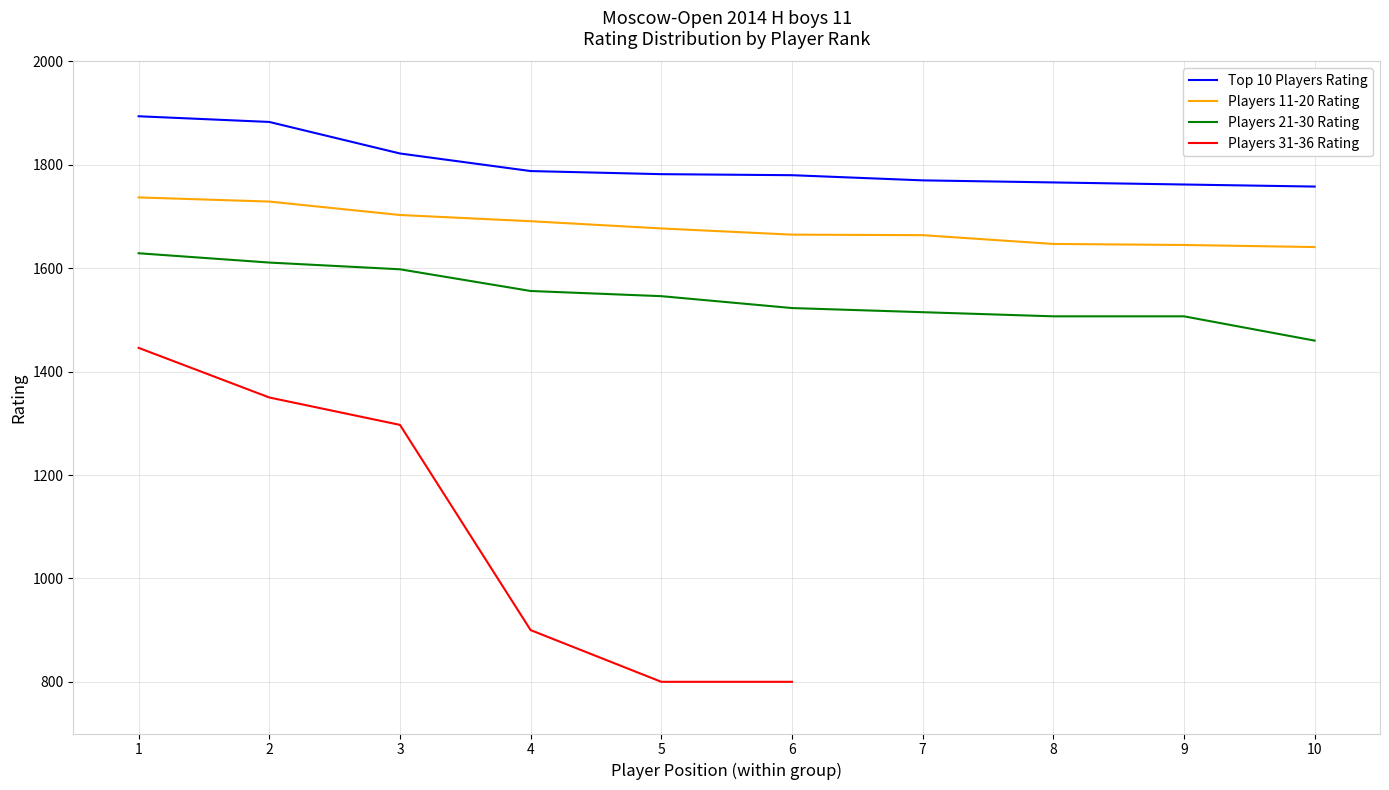

Between 2 and 9, which series saw the biggest shift?

Top 10 Players Rating